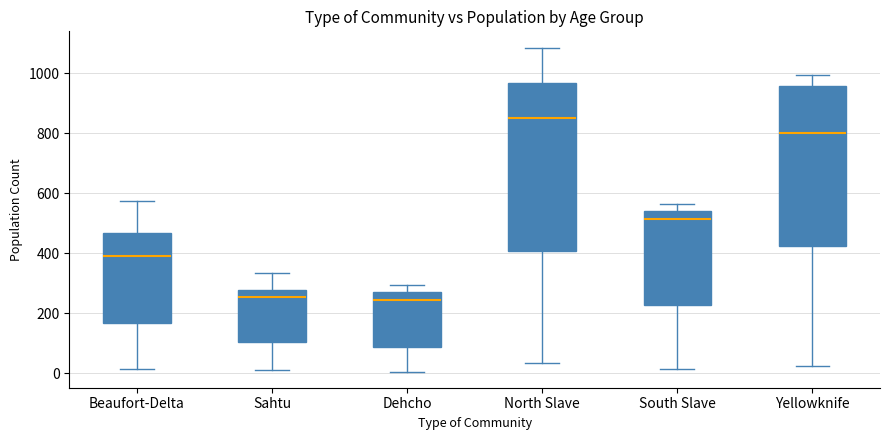

Comparing the boxes themselves (not the whiskers), which one is the tallest?

North Slave